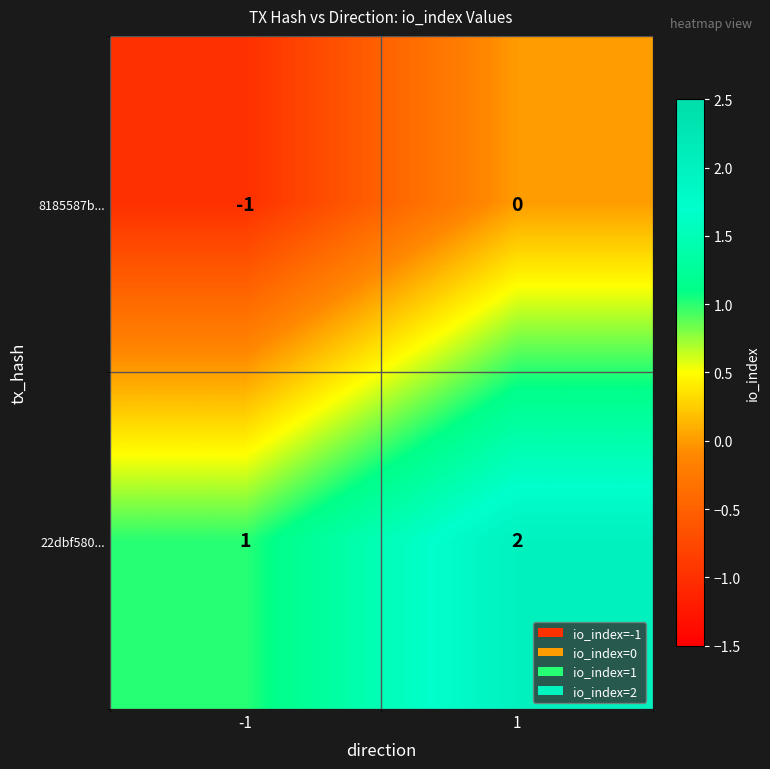

Is the value of 22dbf580... at 1 greater than the value of 8185587b... at 1?

Yes